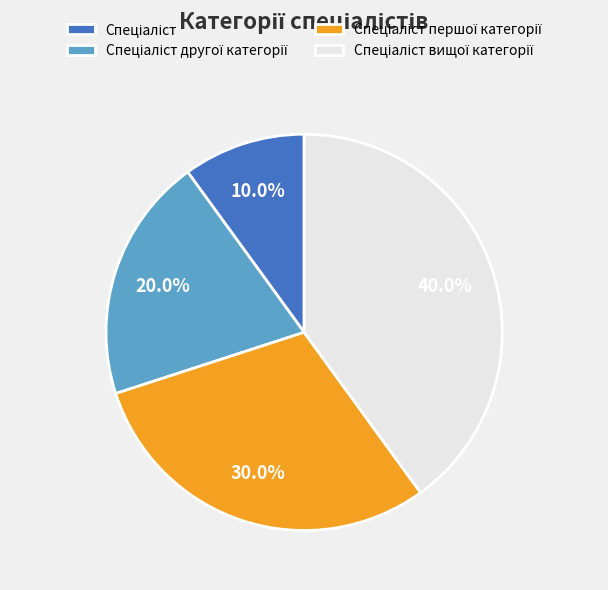

Is there any slice that represents more than half of the pie?

No